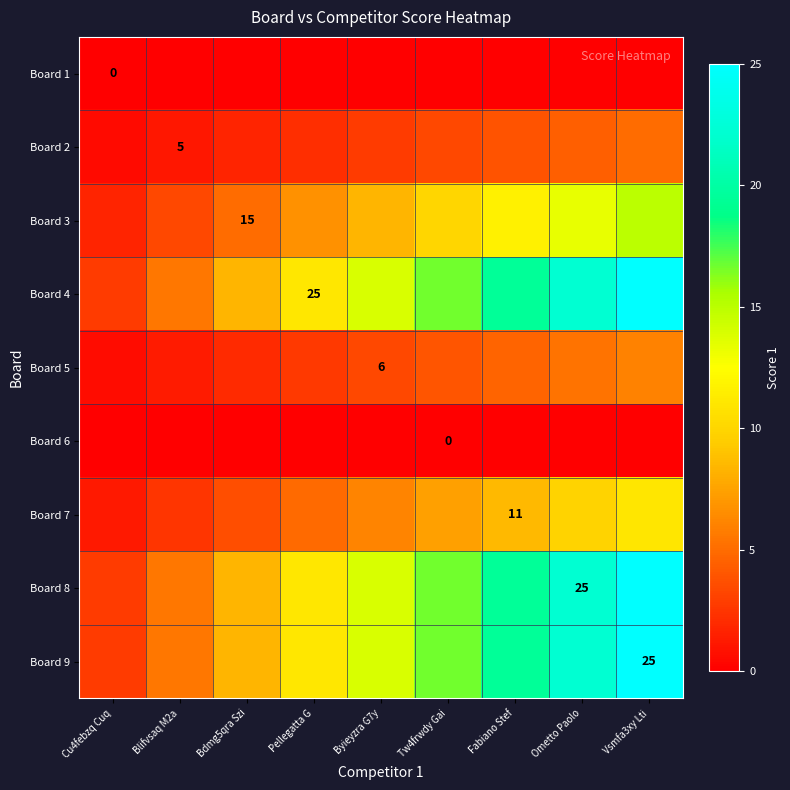

What is the difference between the Board 2 values at Byieyzra G7y and Vsmfa3xy Lti?

2.2